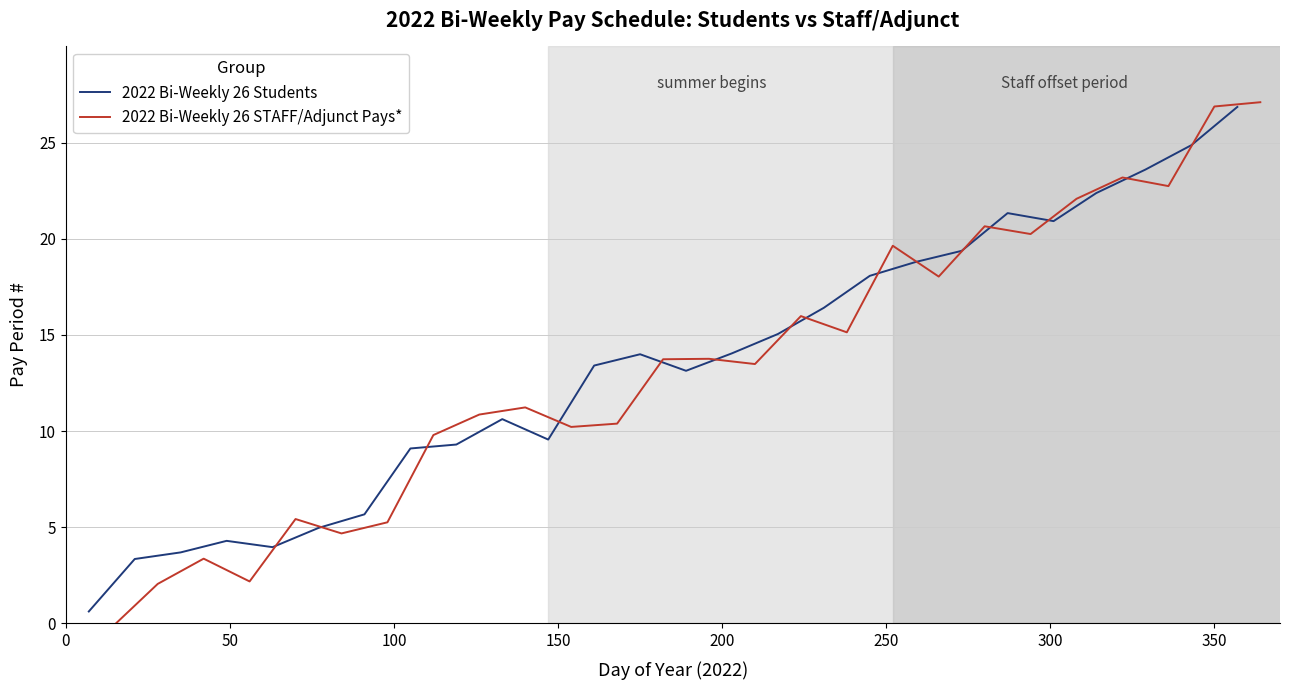

What is the minimum value for 2022 Bi-Weekly 26 Students?

0.6